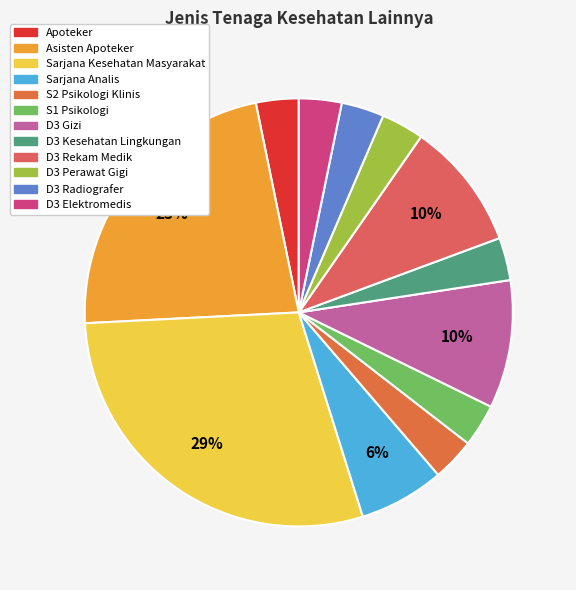

How many segments does this pie chart have?

12